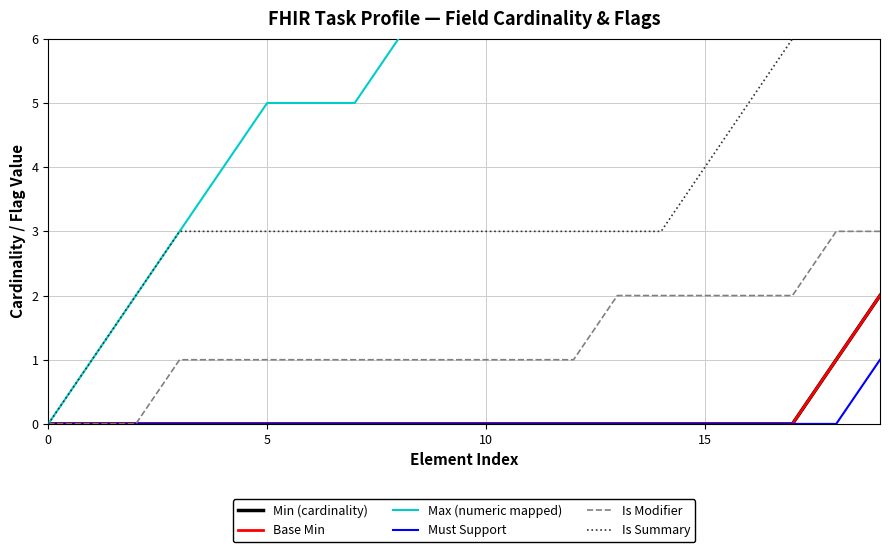

How many distinct data groups are displayed?

6